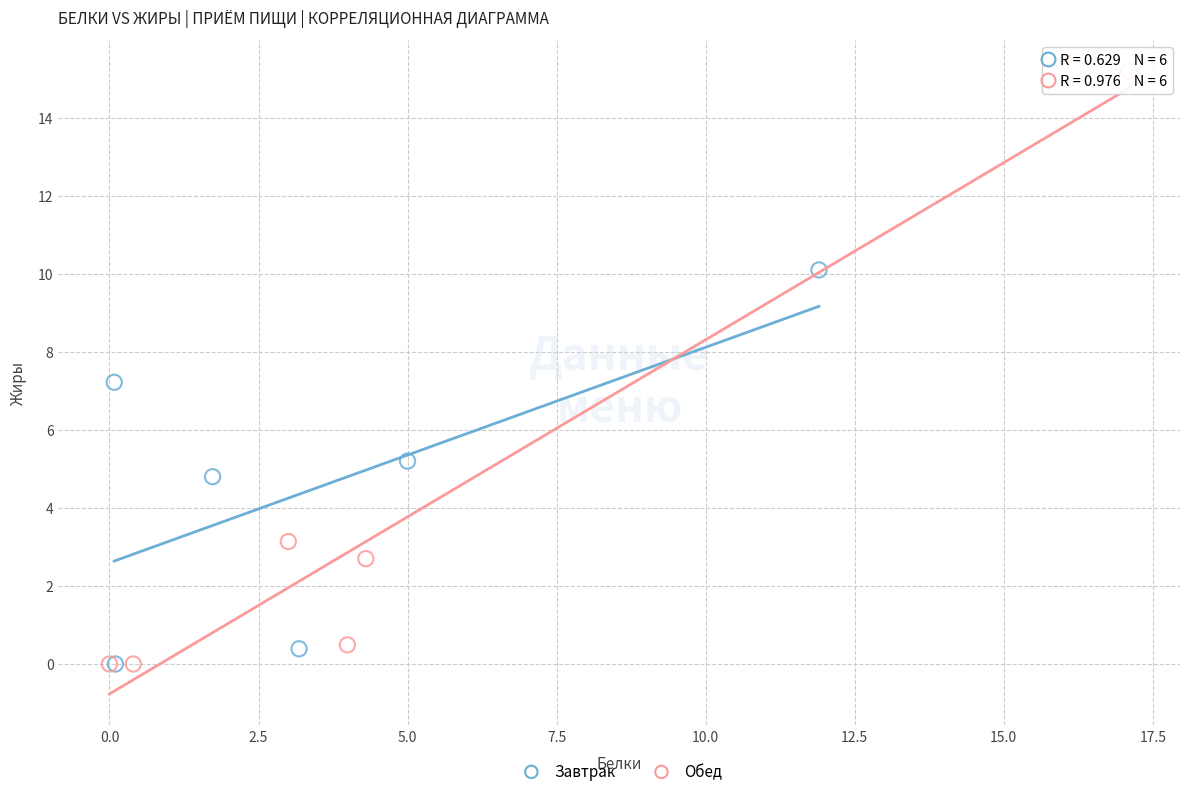

Which series contains the highest Y value?

Обед